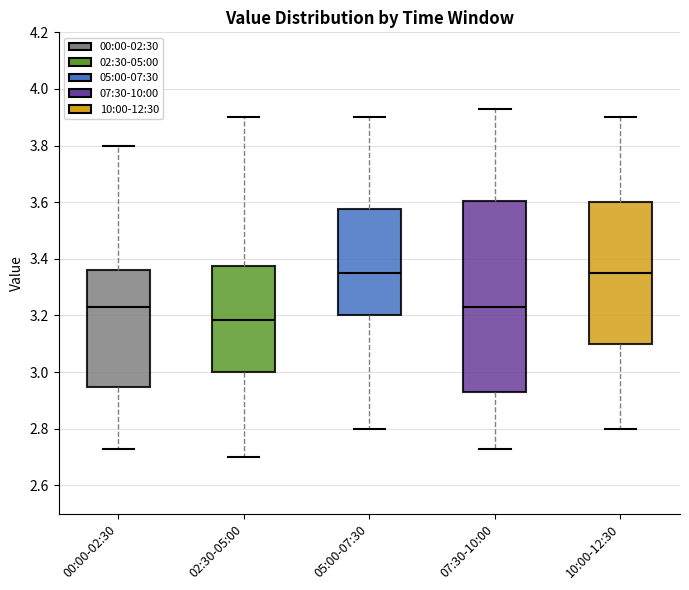

Where does the median line of the box for 10:00-12:30 sit on the y-axis? The values are not printed on the chart, so give them approximately, as read against the axis.

3.36